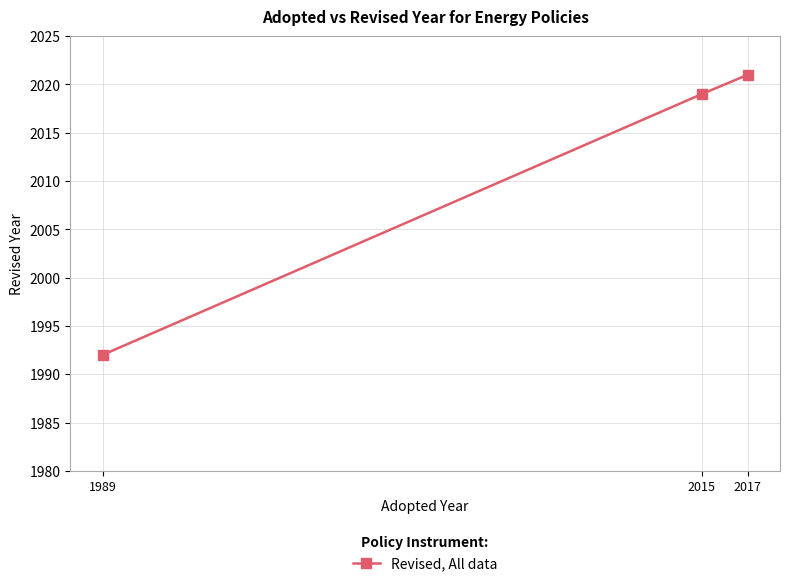

What is the value of the 1st point from the left?

1992